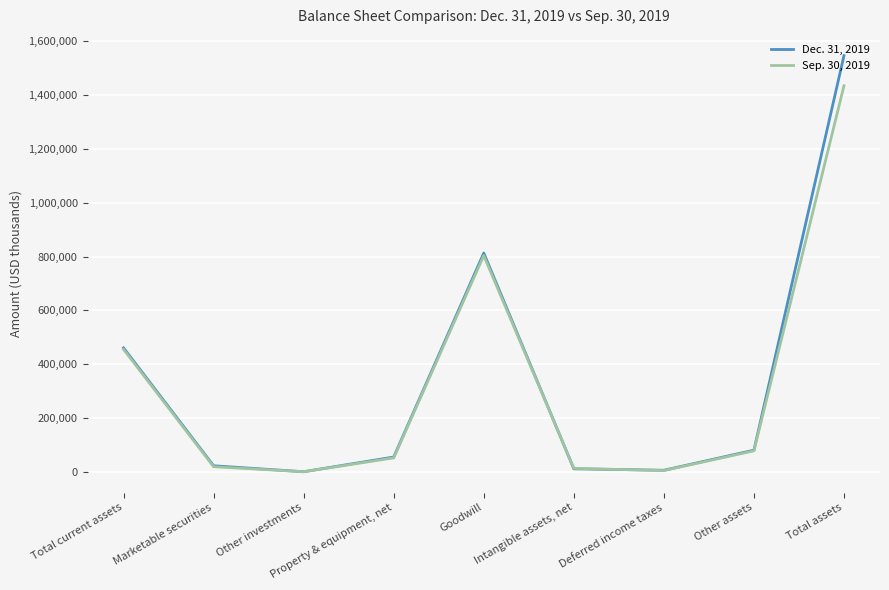

Read the Sep. 30, 2019 value at Intangible assets, net.

14139